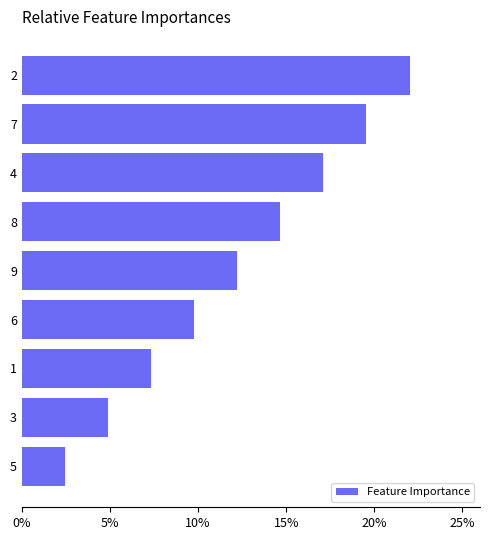

What is the smallest value displayed?

2.4